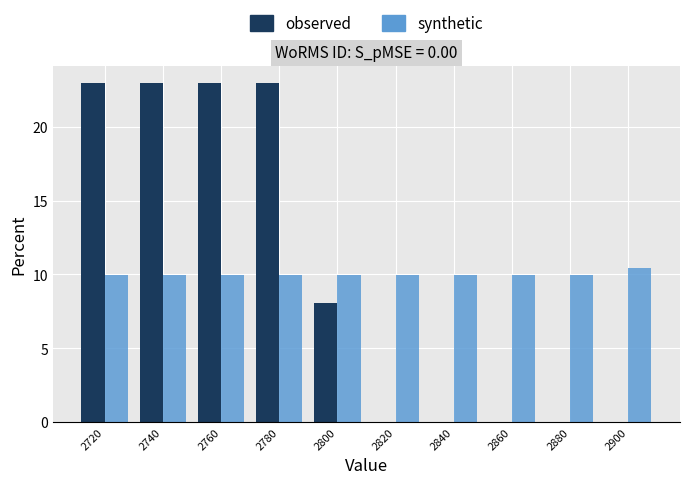

What is the height of the observed bar covering 2770 to 2790 on the x-axis? The values are not printed on the chart, so give them approximately, as read against the axis.

23.0